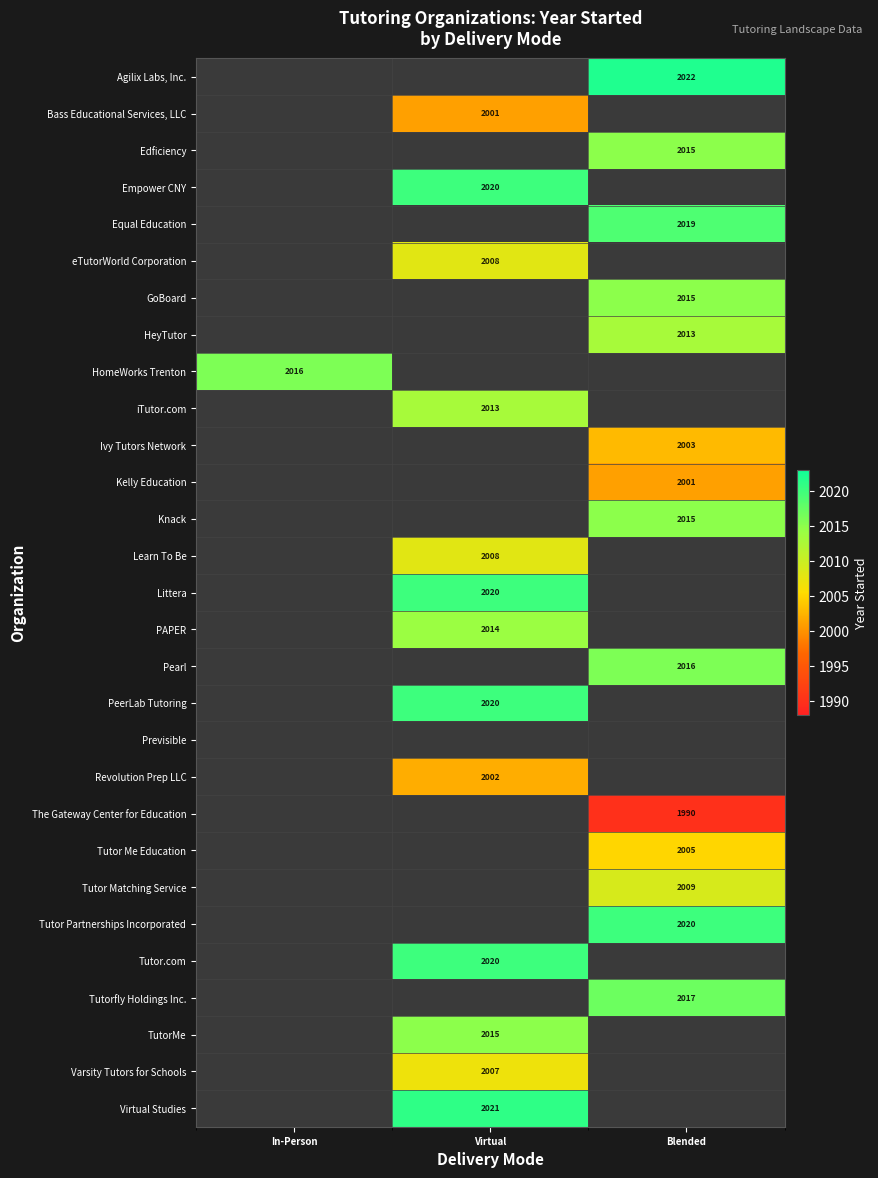

The Equal Education series shows 2845 at Blended. True or false?

False